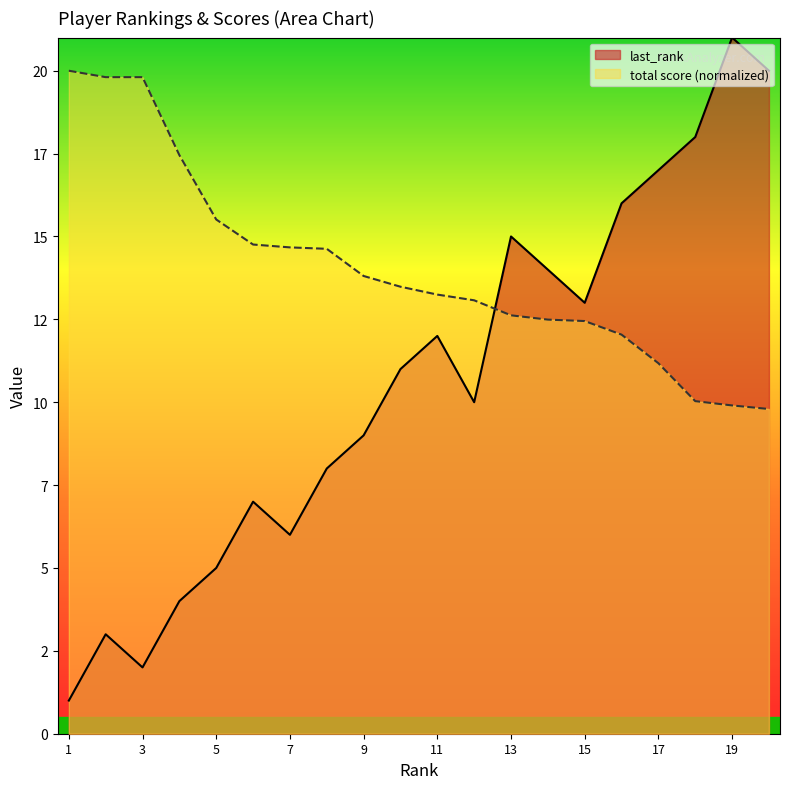

The value of total score at 9 is 13.8. True or false?

True